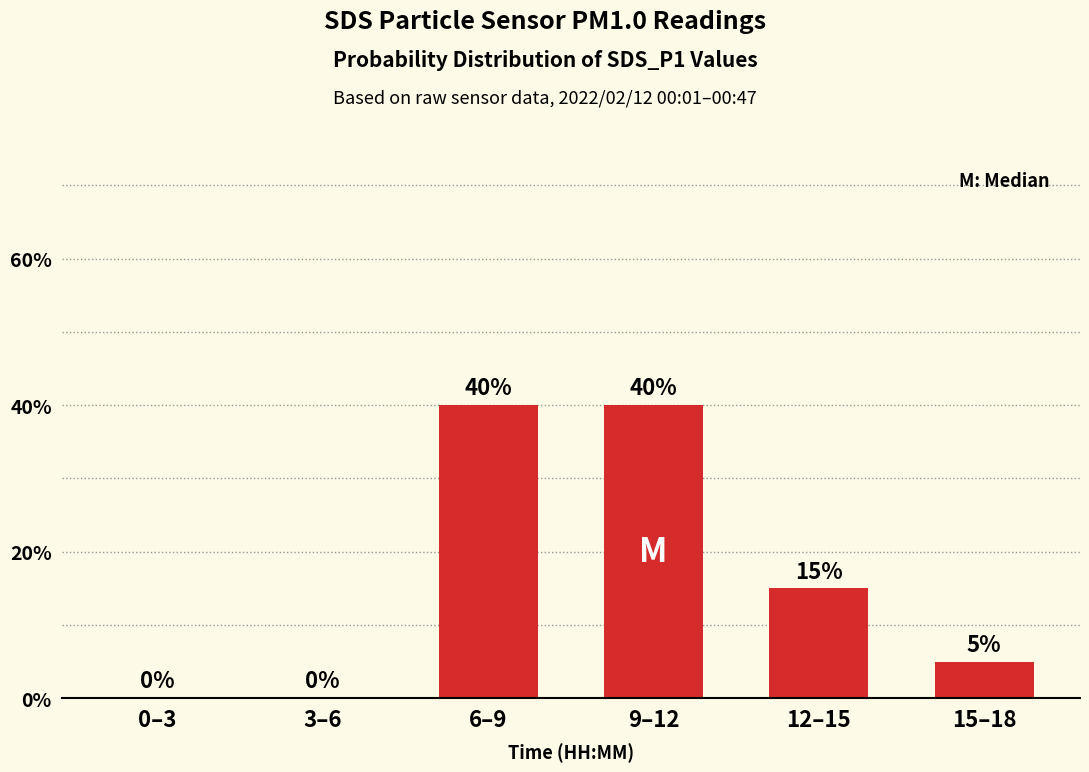

Count the number of data series in this chart.

1